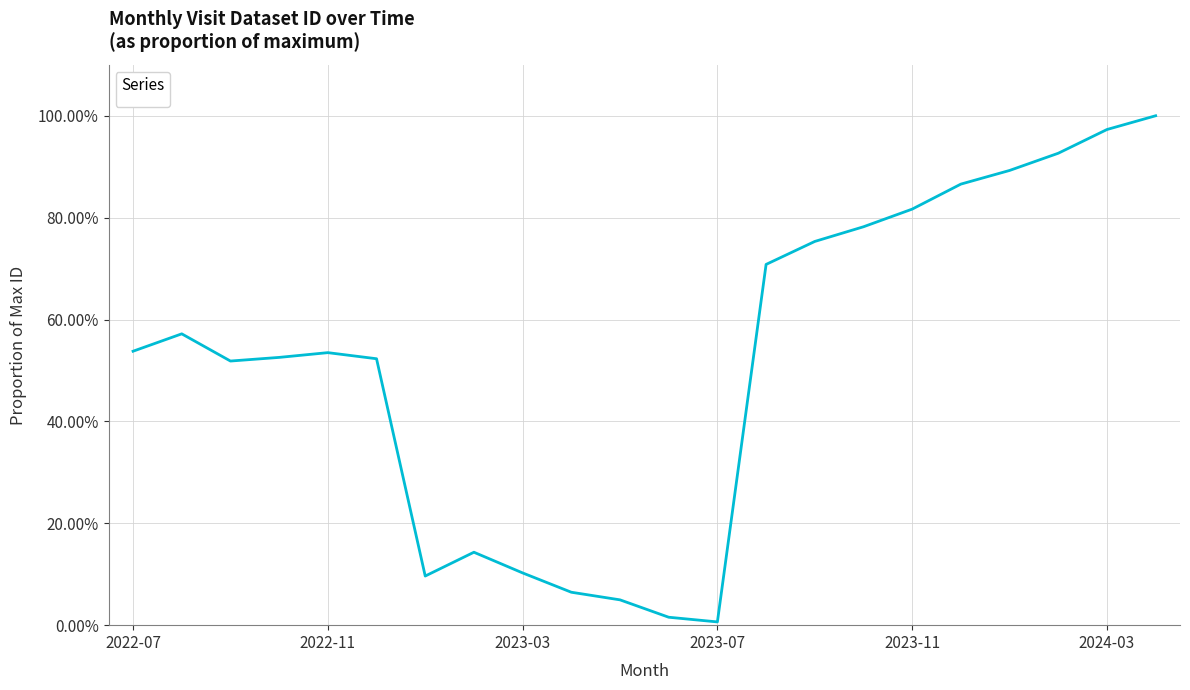

Is this an area chart (filled region under the line)?

No